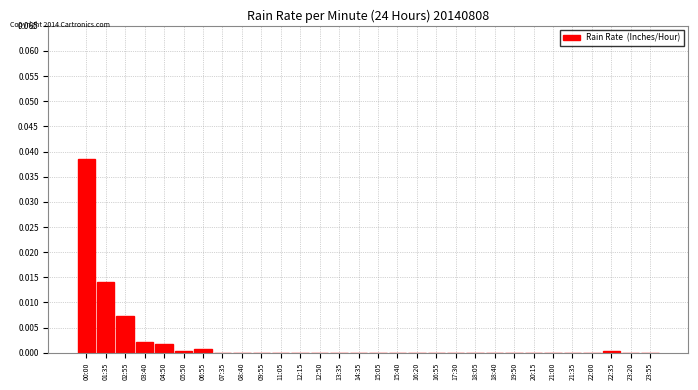

Which label corresponds to the largest value in the chart?

00:00